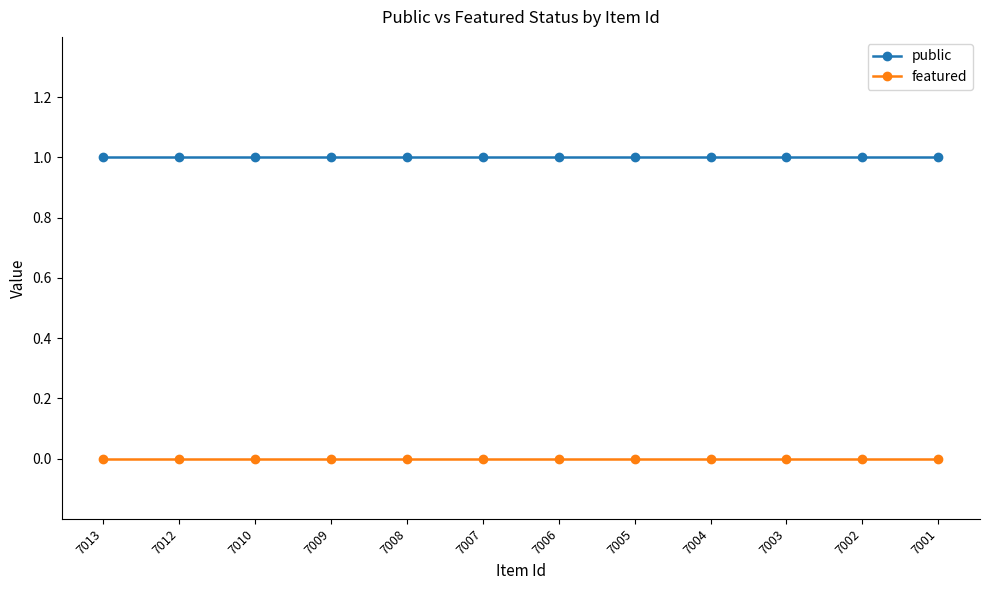

What is the difference between the highest and lowest values at 7006?

1